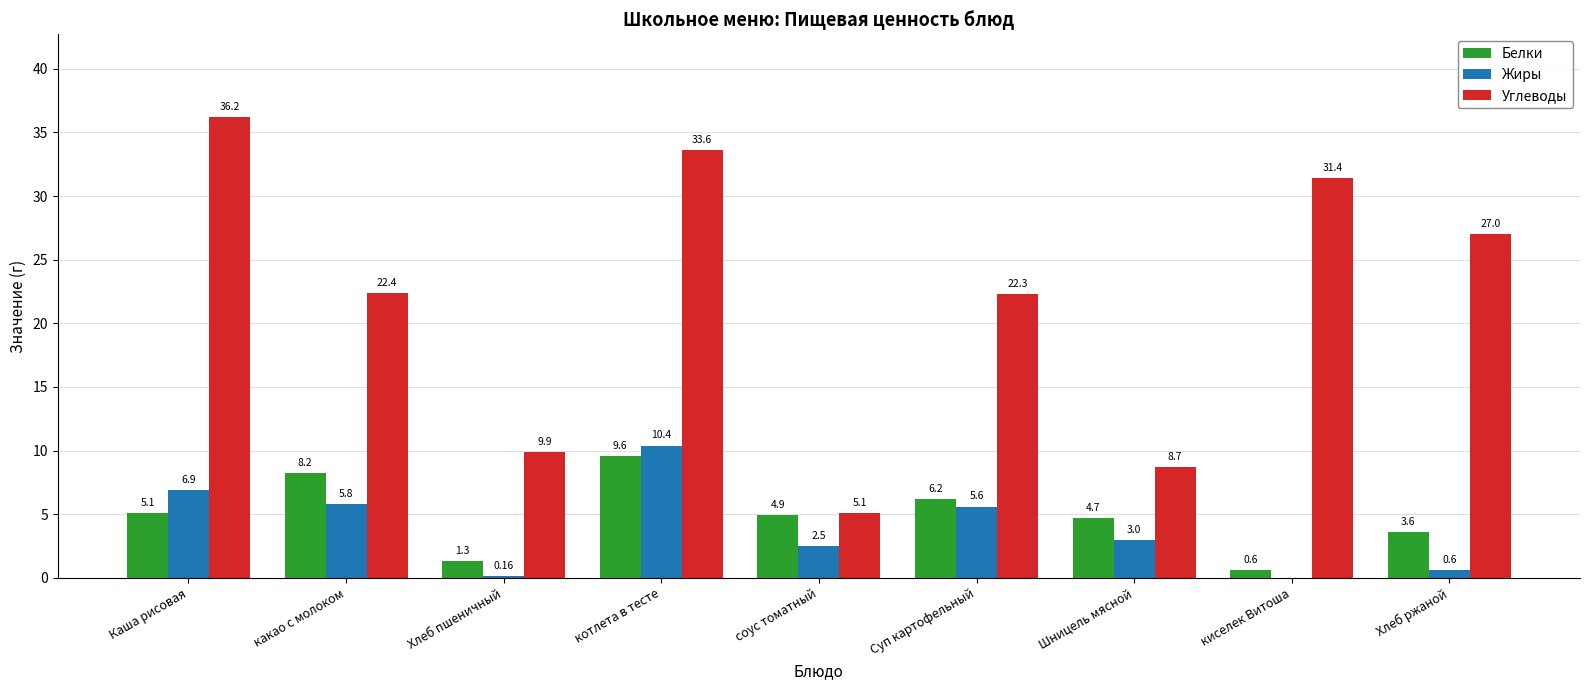

Where is Жиры nearest to the value 5?

Суп картофельный